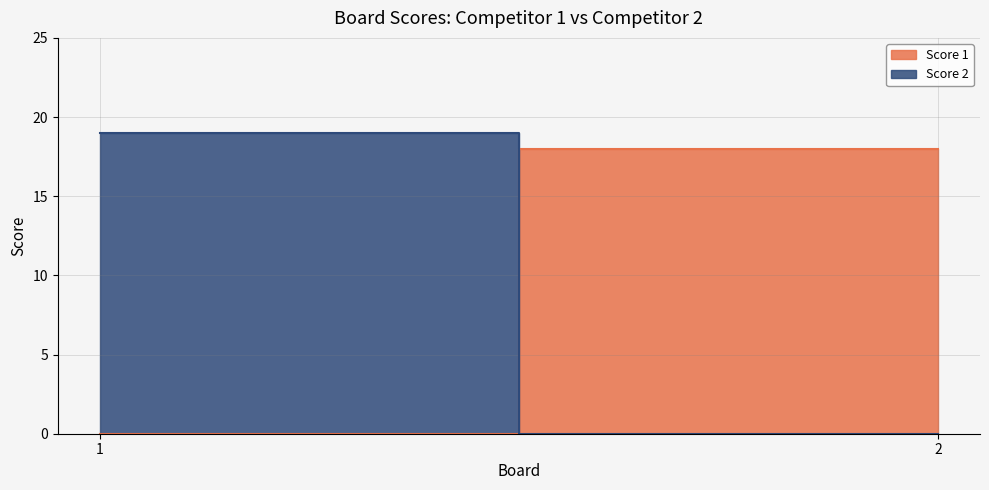

Between 1 and 2, which is larger?

2